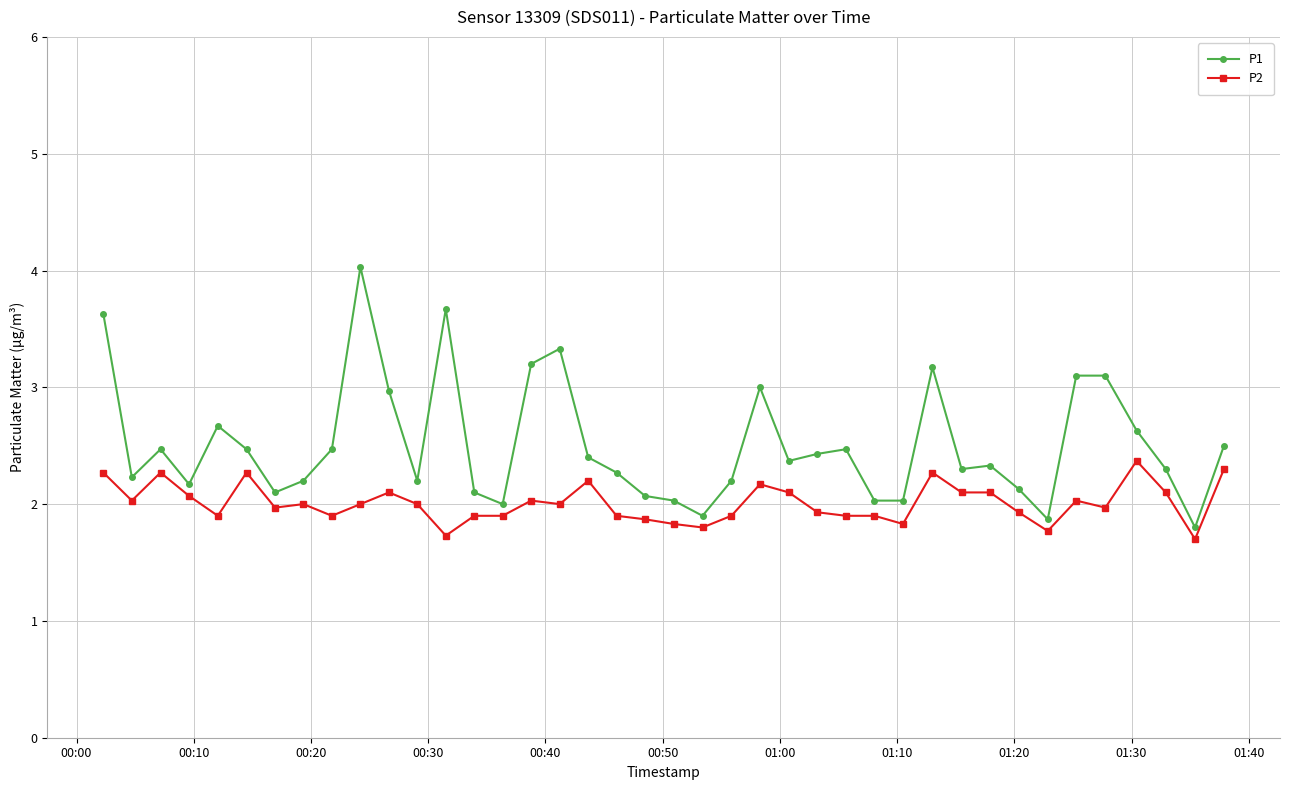

List the series in order of their overall mean, highest first.

P1, P2